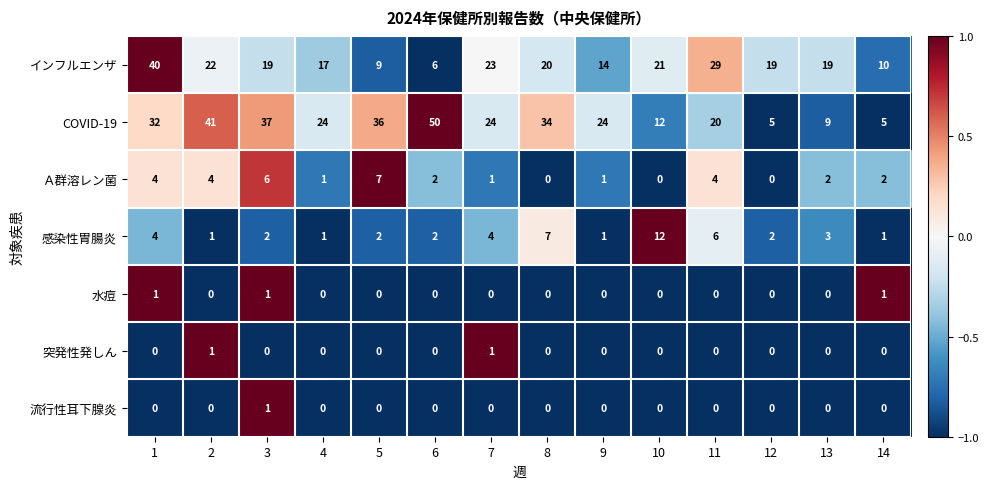

What is the maximum value shown in the chart?

50